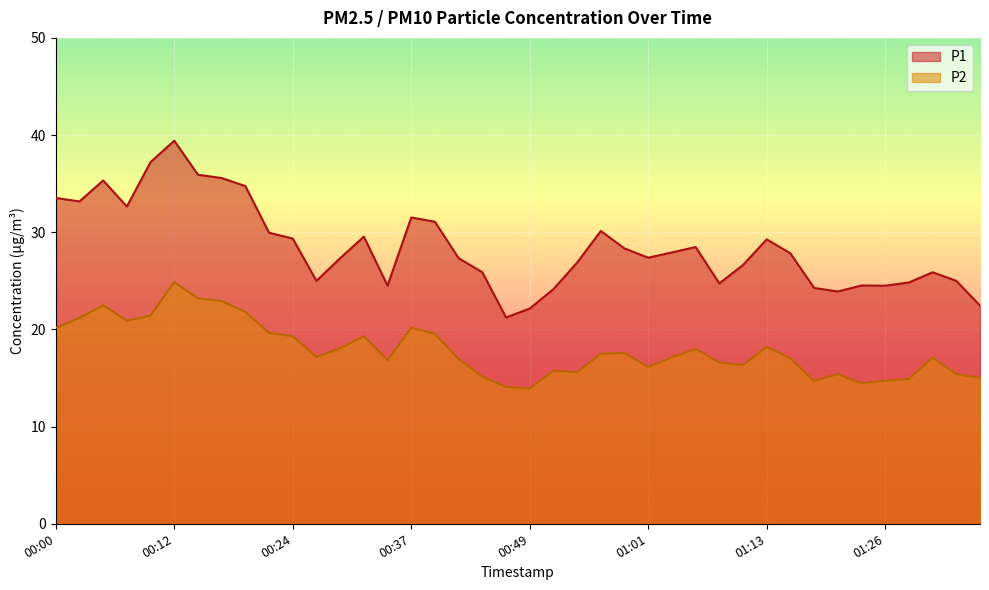

The P1 series shows 41.9 at 01:26. True or false?

False